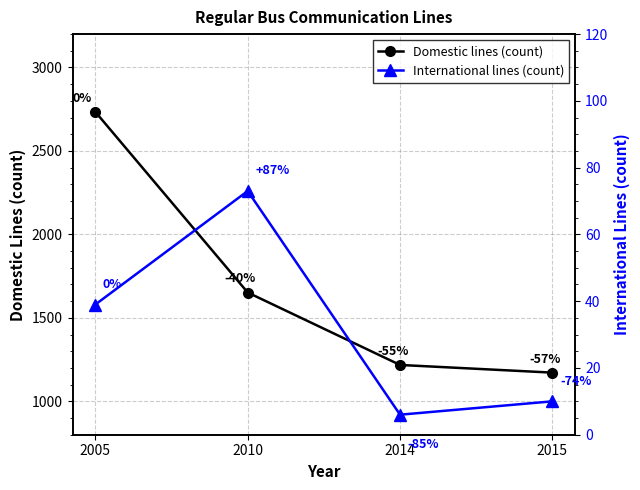

At which label is Domestic lines (count) closest to 1953?

2010